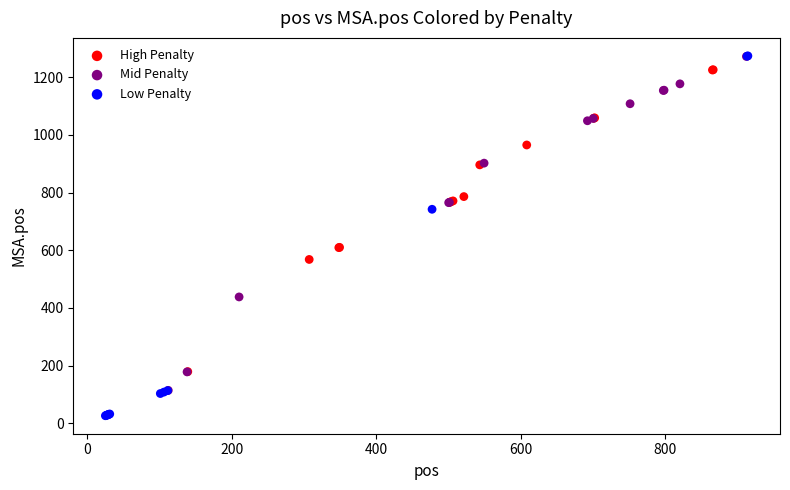

Which series has the widest spread of Y values?

Low Penalty